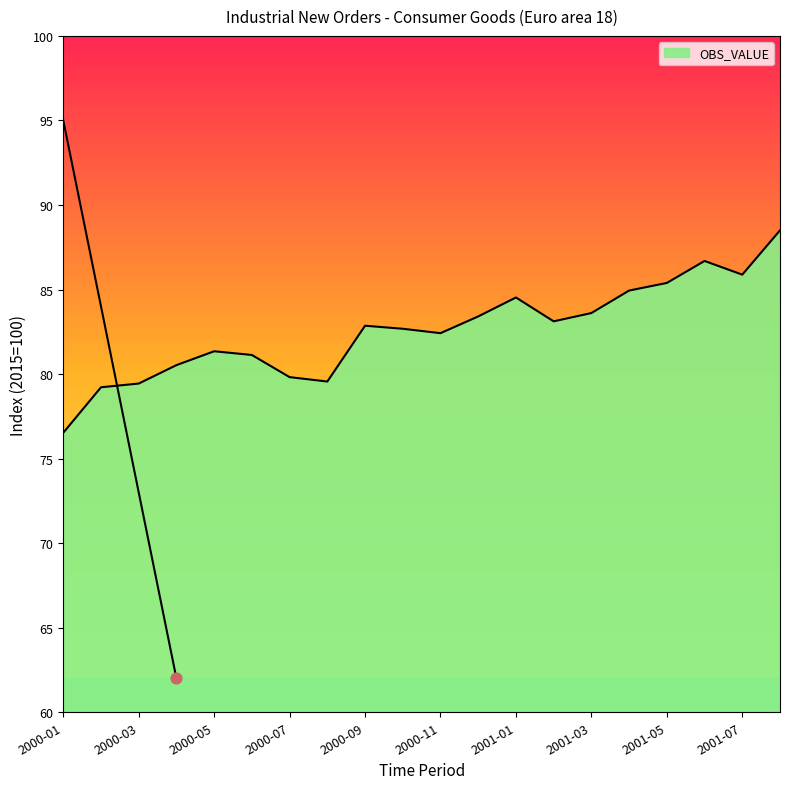

Approximately how many times larger is the value at 2001-07 compared to 2001-05?

1.0